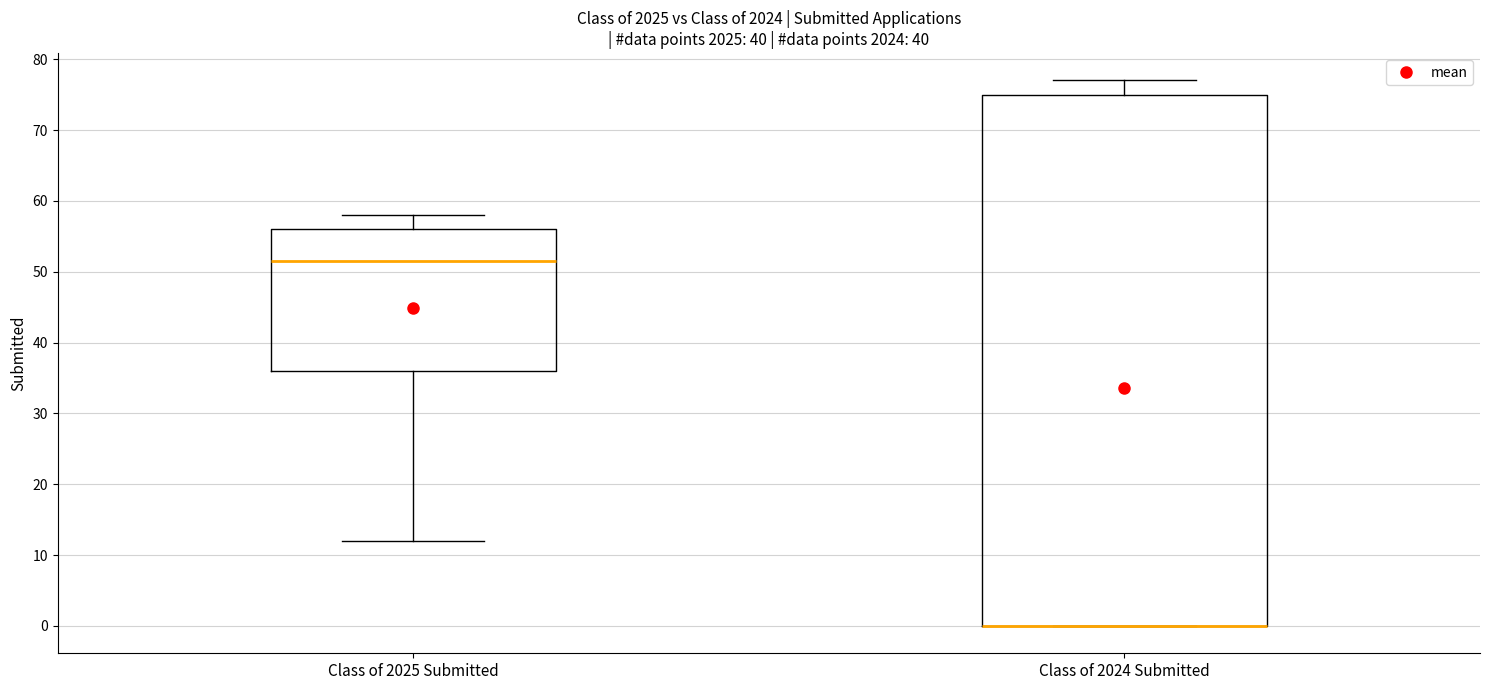

Reading left to right, read every box against the y-axis: the position of its median line, the range the box covers, and the ends of its whiskers. The values are not printed on the chart, so give them approximately, as read against the axis.

Class of 2025 Submitted: median 52, box 36 to 56, whiskers 12 to 58
Class of 2024 Submitted: median 0 (drawn on the box's lower edge), box 0 to 75, whiskers 0 to 77